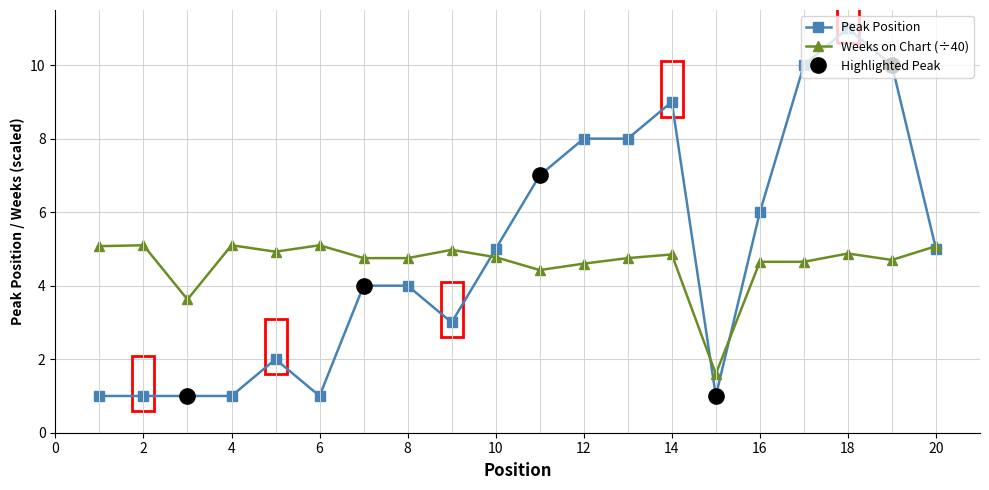

Reading left to right, list all the values displayed in this chart.

Peak Position: 1=1.0	2=1.0	3=1.0	4=1.0	5=2.0	6=1.0	7=4.0	8=4.0	9=3.0	10=5.0	11=7.0	12=8.0	13=8.0	14=9.0	15=1.0	16=6.0	17=10.0	18=11.0	19=10.0	20=5.0
Weeks on Chart: 1=5.1	2=5.1	3=3.6	4=5.1	5=4.9	6=5.1	7=4.8	8=4.8	9=5.0	10=4.8	11=4.4	12=4.6	13=4.8	14=4.8	15=1.6	16=4.7	17=4.7	18=4.9	19=4.7	20=5.1